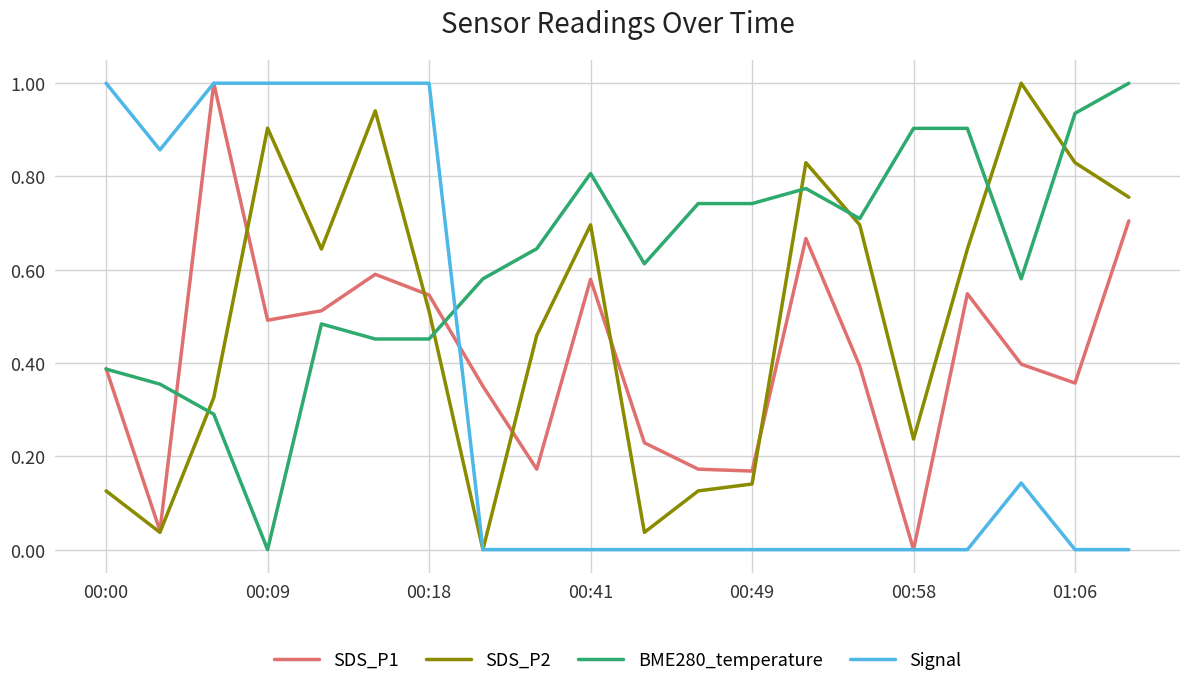

True or false: Signal has more than 0 points higher than both neighbors.

True